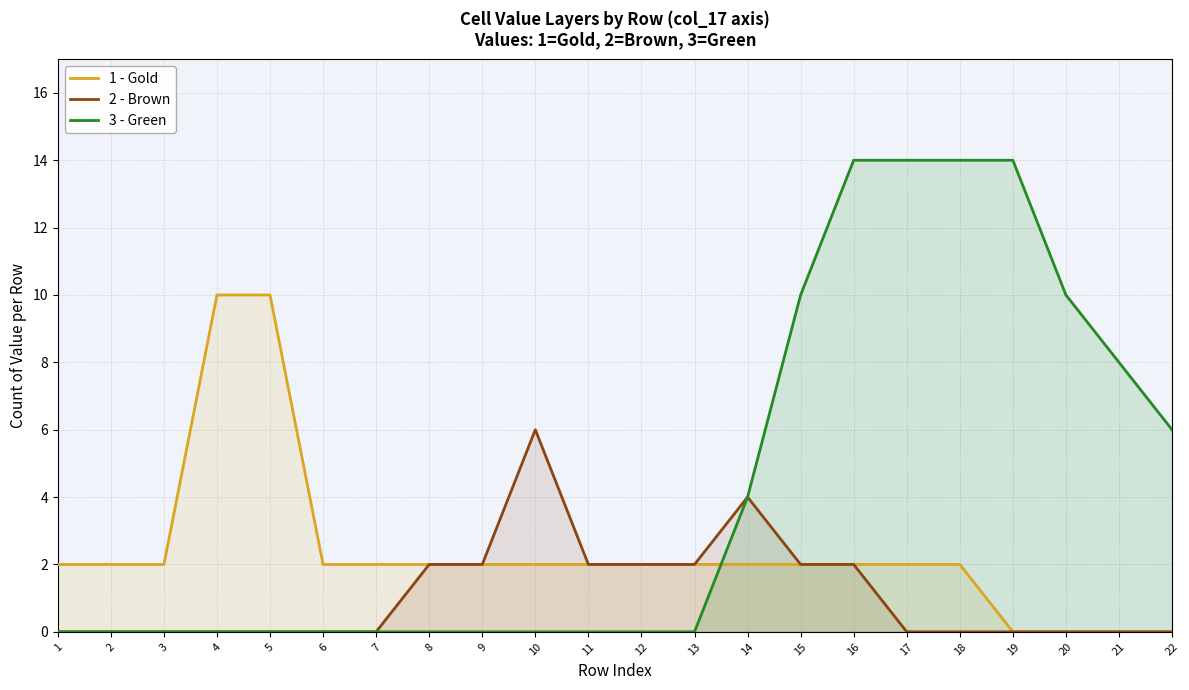

Which has a higher value, 12 or 20?

12